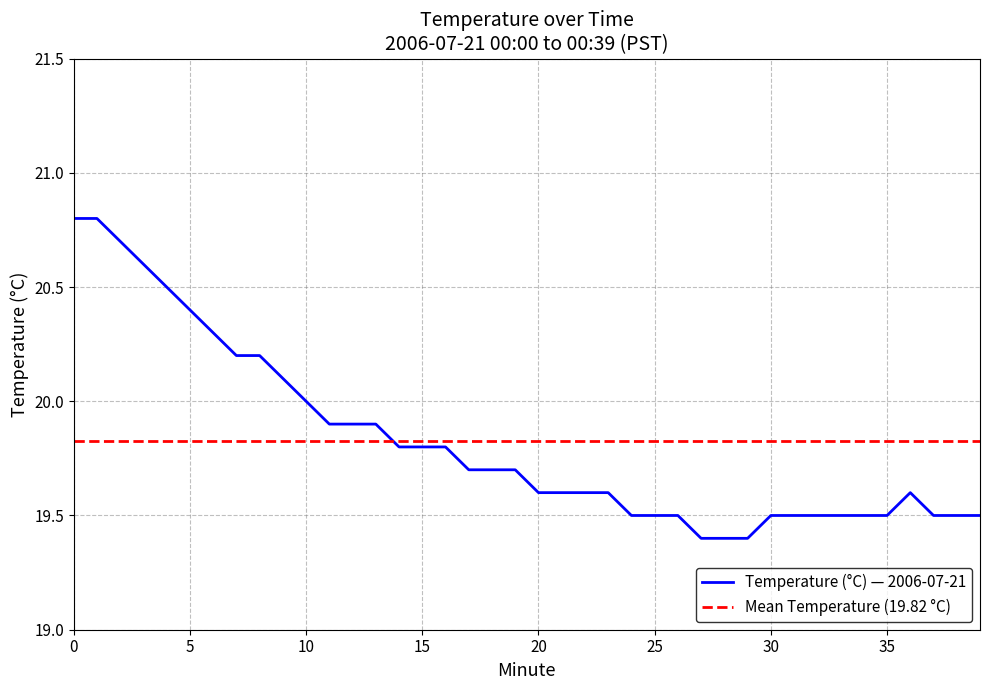

Rank the categories by value from lowest to highest.

27, 28, 29, 24, 25, 26, 30, 31, 32, 33, 34, 35, 37, 38, 39, 20, 21, 22, 23, 36, 17, 18, 19, 14, 15, 16, 11, 12, 13, 10, 9, 7, 8, 6, 5, 4, 3, 2, 0, 1